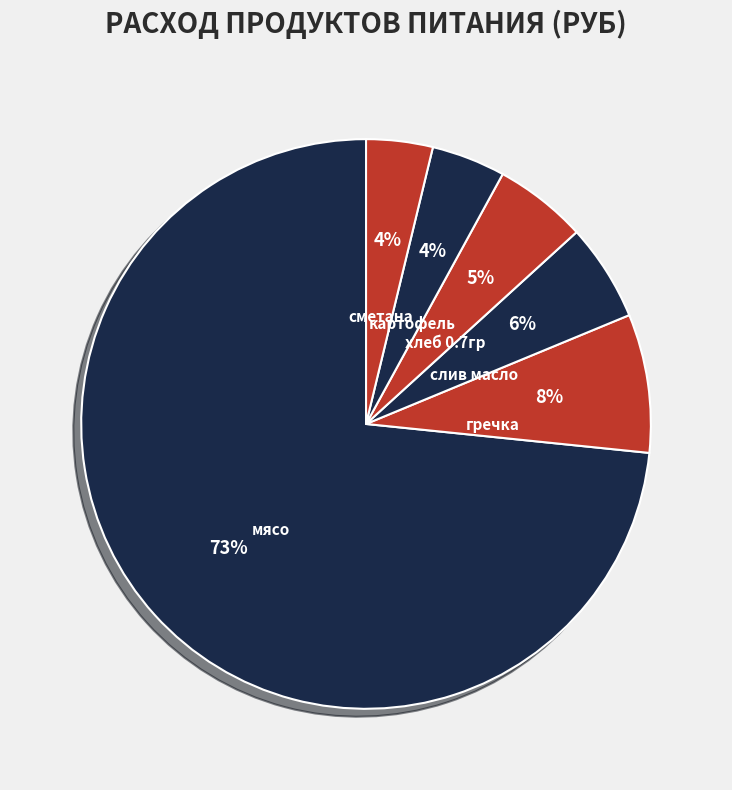

True or false: мясо accounts for 73% of the total.

True